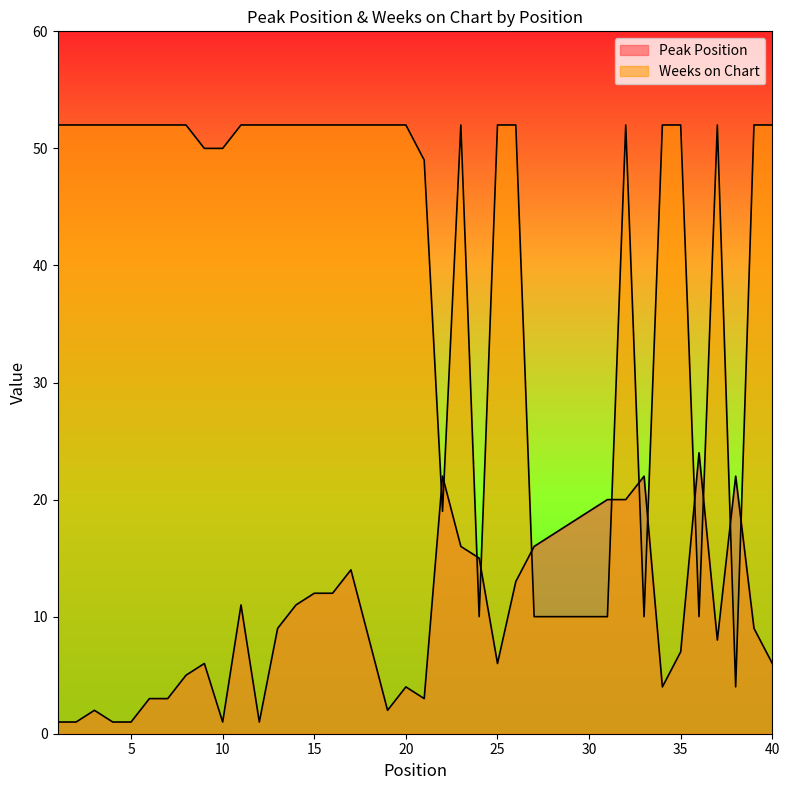

What value does the Weeks on Chart series have at 35?

52